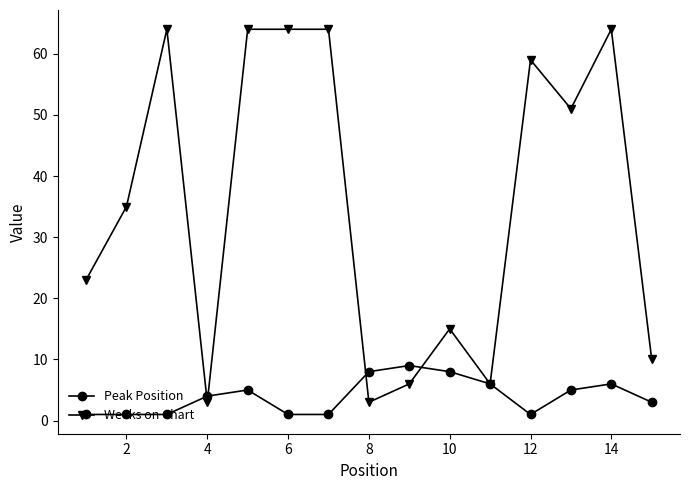

True or false: Peak Position has more than 2 points higher than both neighbors.

True